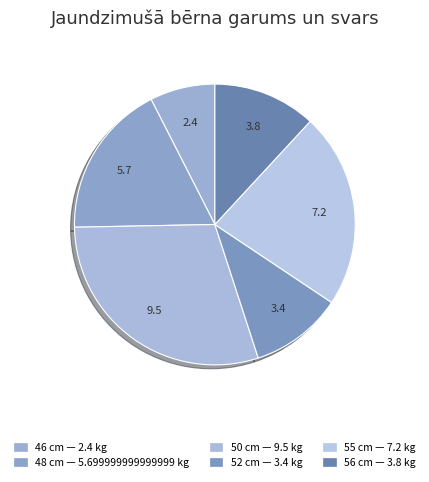

Count the number of slices in the pie.

6